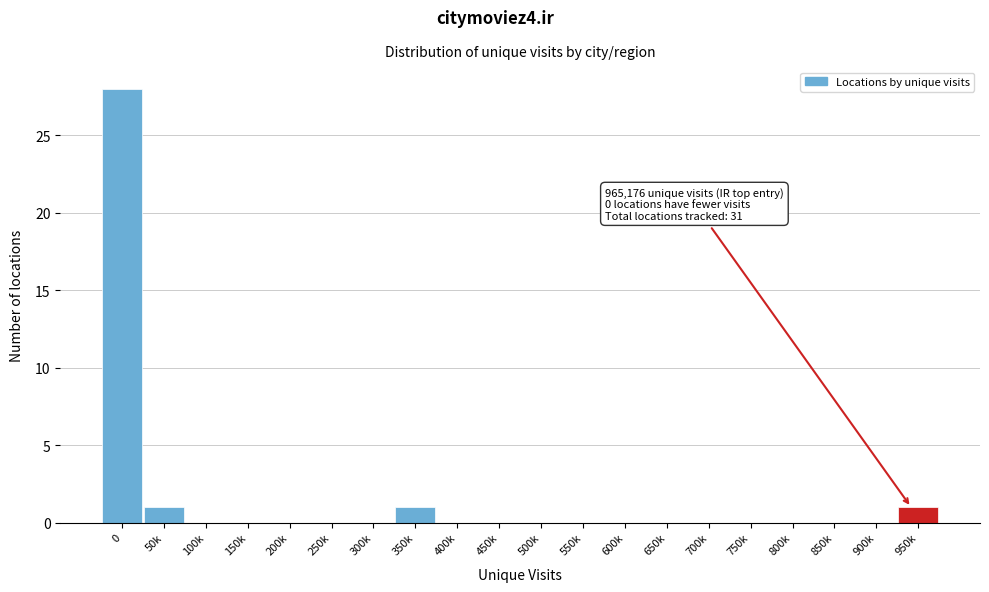

Reading left to right, transcribe all the data shown in this chart.

0=28	50k=1	100k=0	150k=0	200k=0	250k=0	300k=0	350k=1	400k=0	450k=0	500k=0	550k=0	600k=0	650k=0	700k=0	750k=0	800k=0	850k=0	900k=0	950k=1